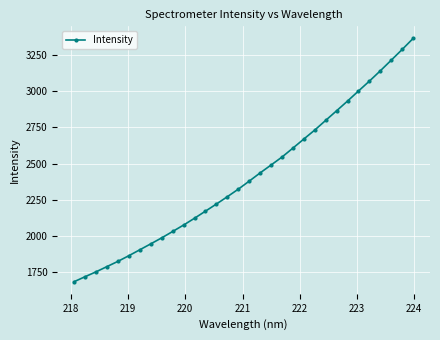

What is the greatest value displayed?

3364.8